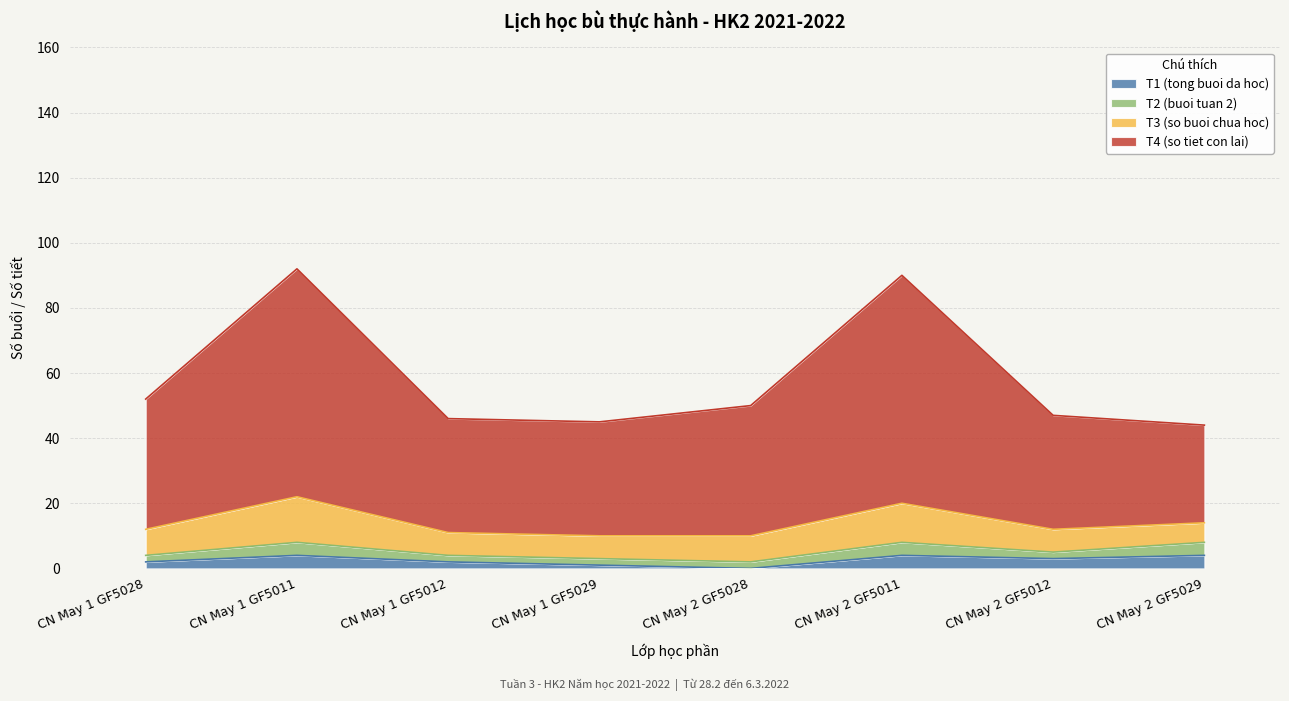

What is the maximum value shown in the chart?

92